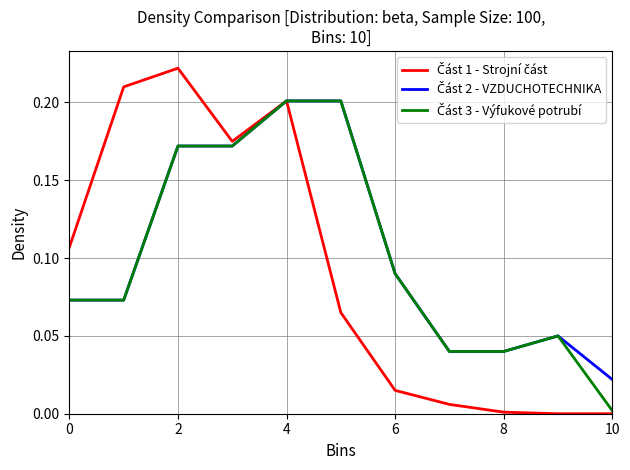

Count the number of categories in the chart.

11